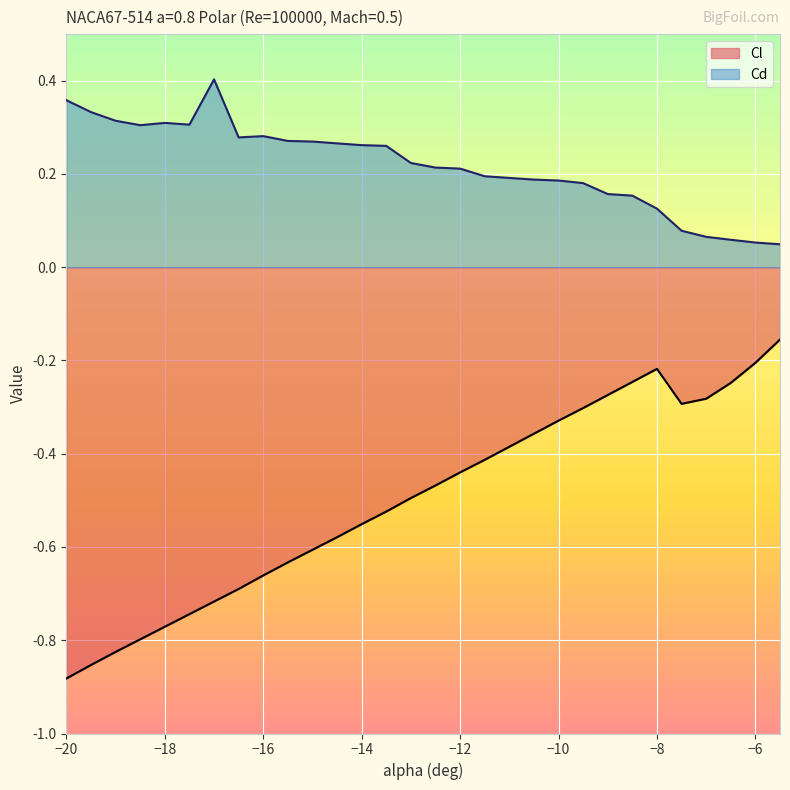

How many data points does each series have?

30